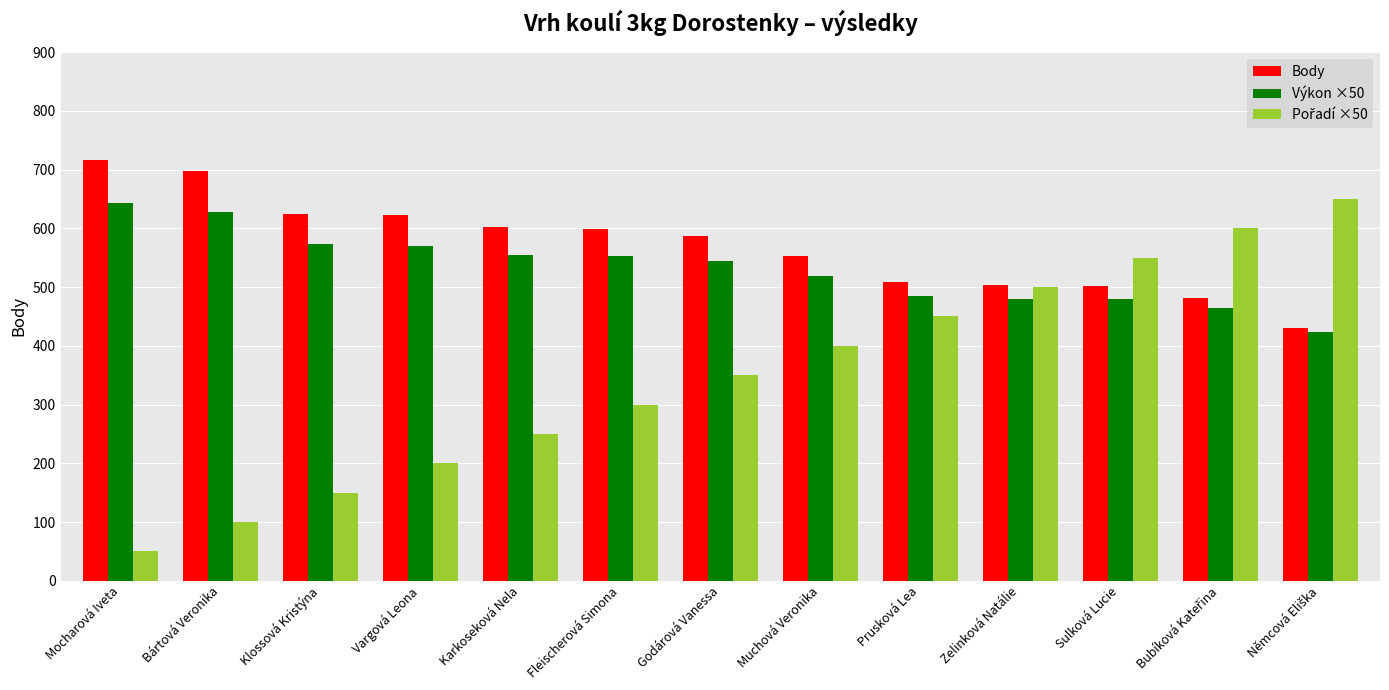

Is the value of Výkon ×50 at Godárová Vanessa greater than the value of Body at Mocharová Iveta?

No